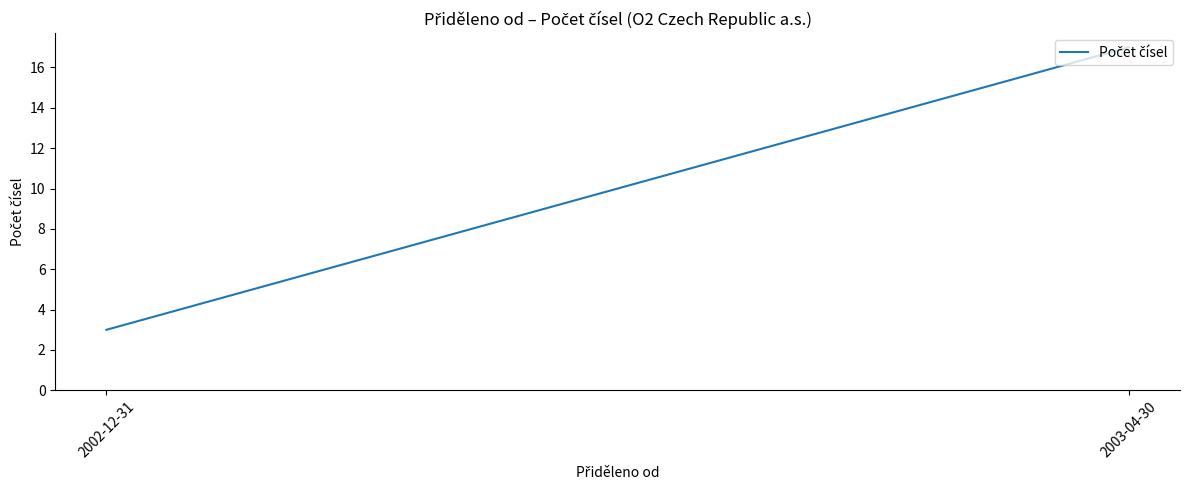

The chart shows a value of 4 at 2002-12-31. True or false?

False